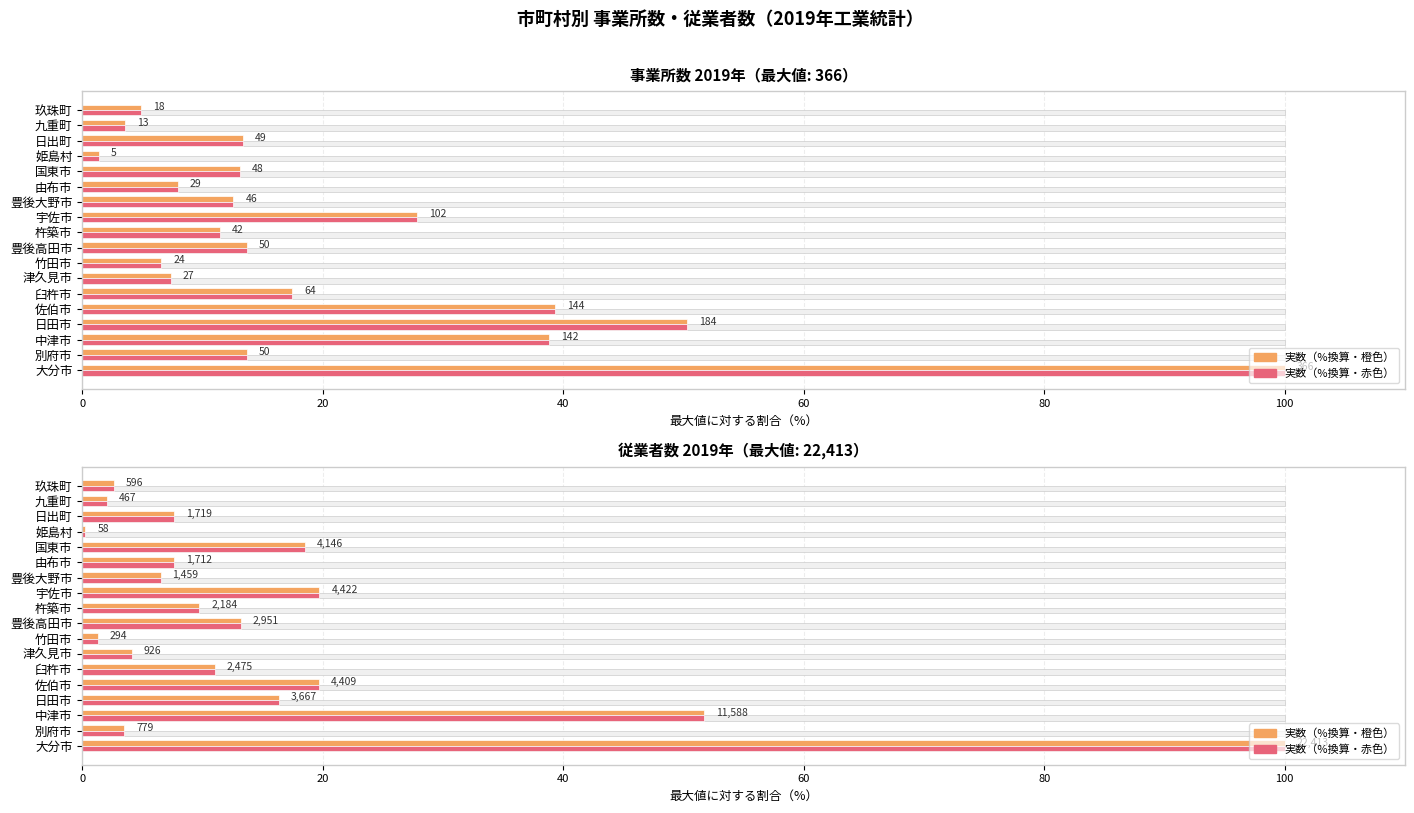

At how many categories does at least one series exceed 94?

1